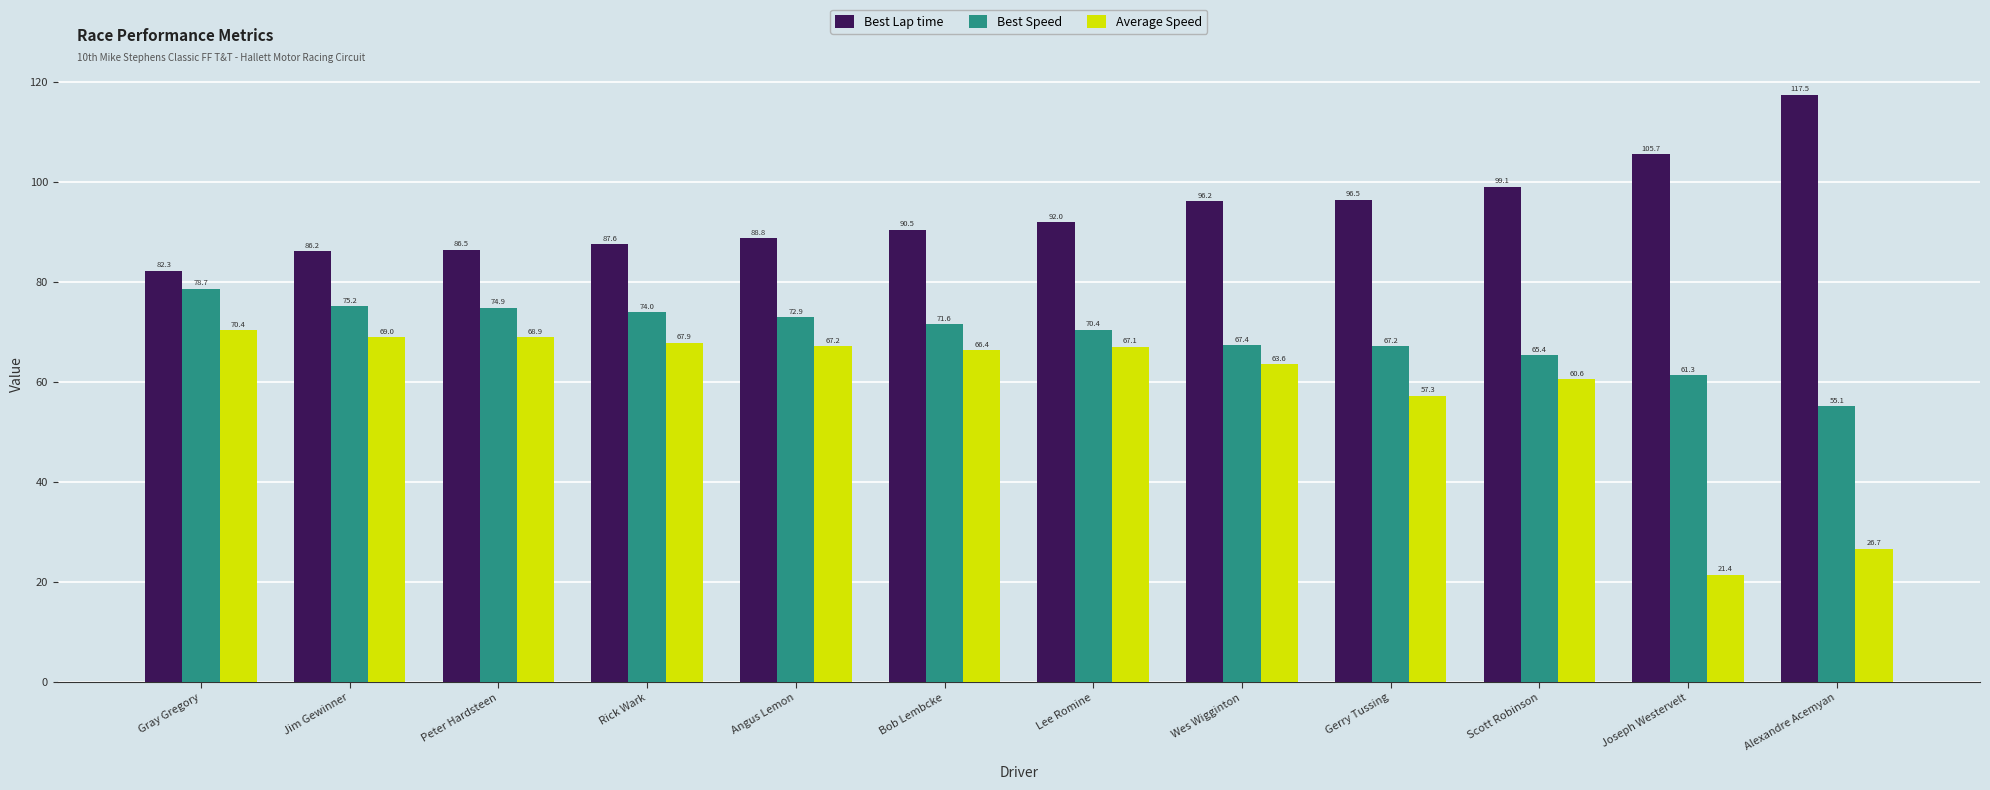

List the labels in order of Best Lap time value, smallest first.

Gray Gregory, Jim Gewinner, Peter Hardsteen, Rick Wark, Angus Lemon, Bob Lembcke, Lee Romine, Wes Wigginton, Gerry Tussing, Scott Robinson, Joseph Westervelt, Alexandre Acemyan